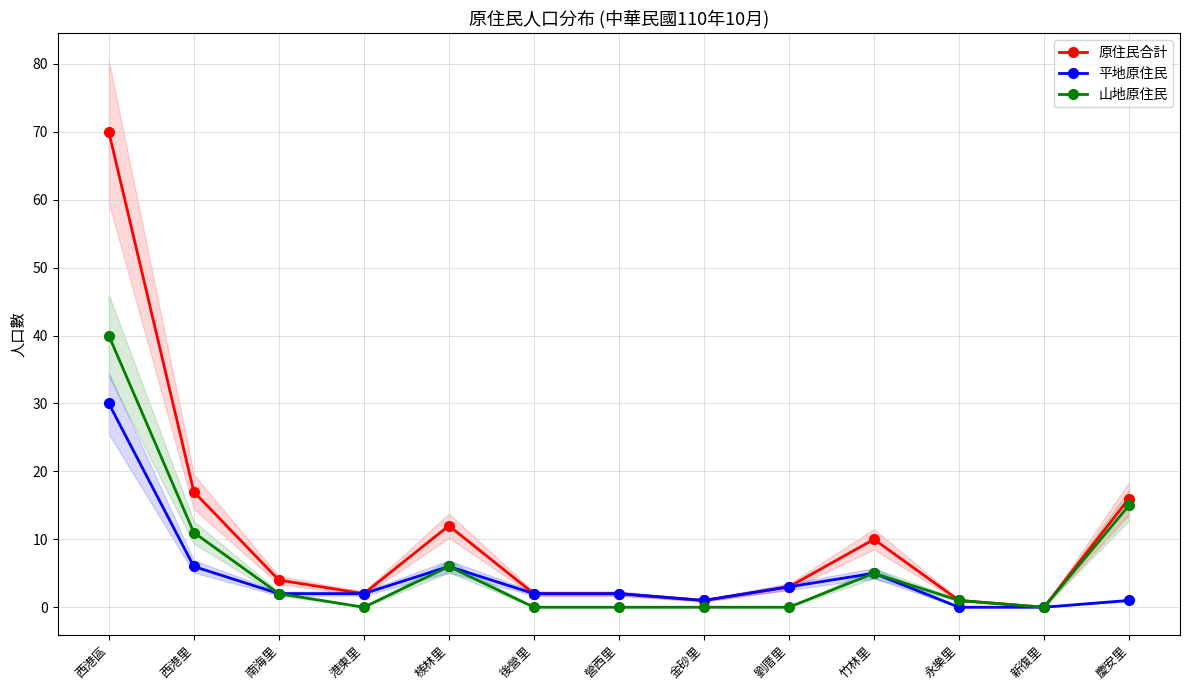

What is the label of the 6th point from the left?

後營里